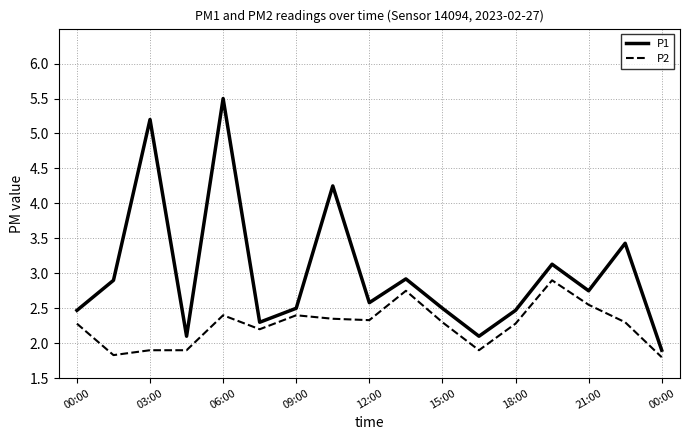

Which series has the widest spread of values?

P1